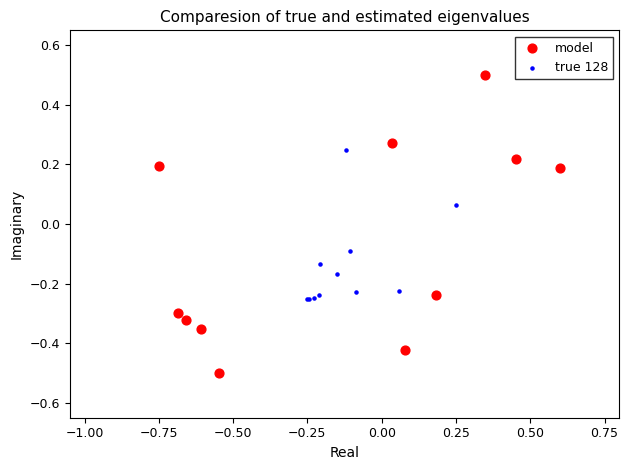

Which series has the widest spread of Y values?

model